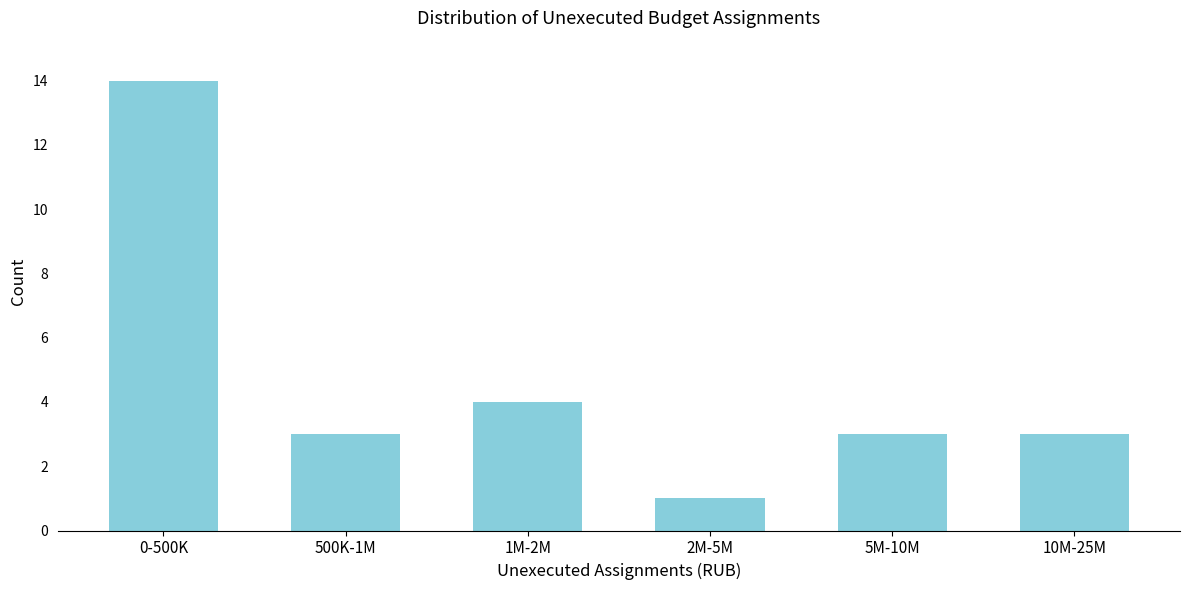

Reading left to right, list all the values displayed in this chart.

14	3	4	1	3	3